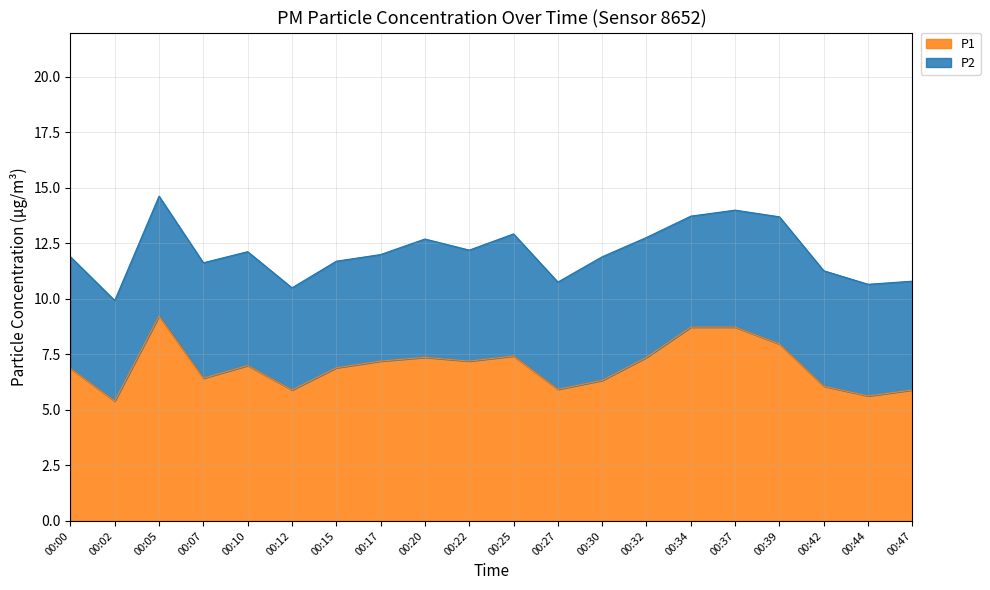

Reading left to right, what are all the values shown in this chart?

00:00=6.9	00:02=5.4	00:05=9.2	00:07=6.4	00:10=7.0	00:12=5.9	00:15=6.9	00:17=7.2	00:20=7.4	00:22=7.2	00:25=7.4	00:27=5.9	00:30=6.3	00:32=7.4	00:34=8.7	00:37=8.7	00:39=8.0	00:42=6.1	00:44=5.6	00:47=5.9